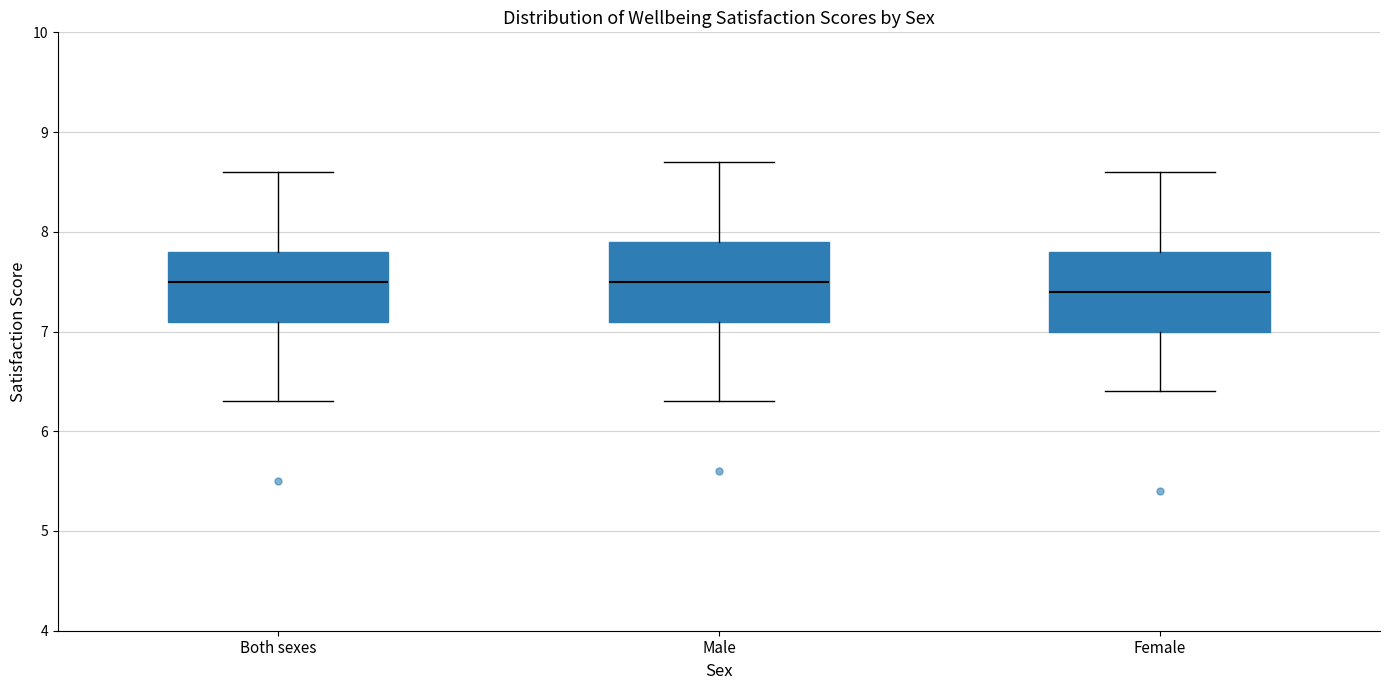

Reading left to right, transcribe this box plot: for each box, give where its median line is, the range the box spans, and where its two whiskers end, as read against the y-axis. The values are not printed on the chart, so give them approximately, as read against the axis.

Both sexes: median 7.5, box 7.1 to 7.8, whiskers 6.3 to 8.6
Male: median 7.5, box 7.1 to 7.9, whiskers 6.3 to 8.7
Female: median 7.4, box 7.0 to 7.8, whiskers 6.4 to 8.6